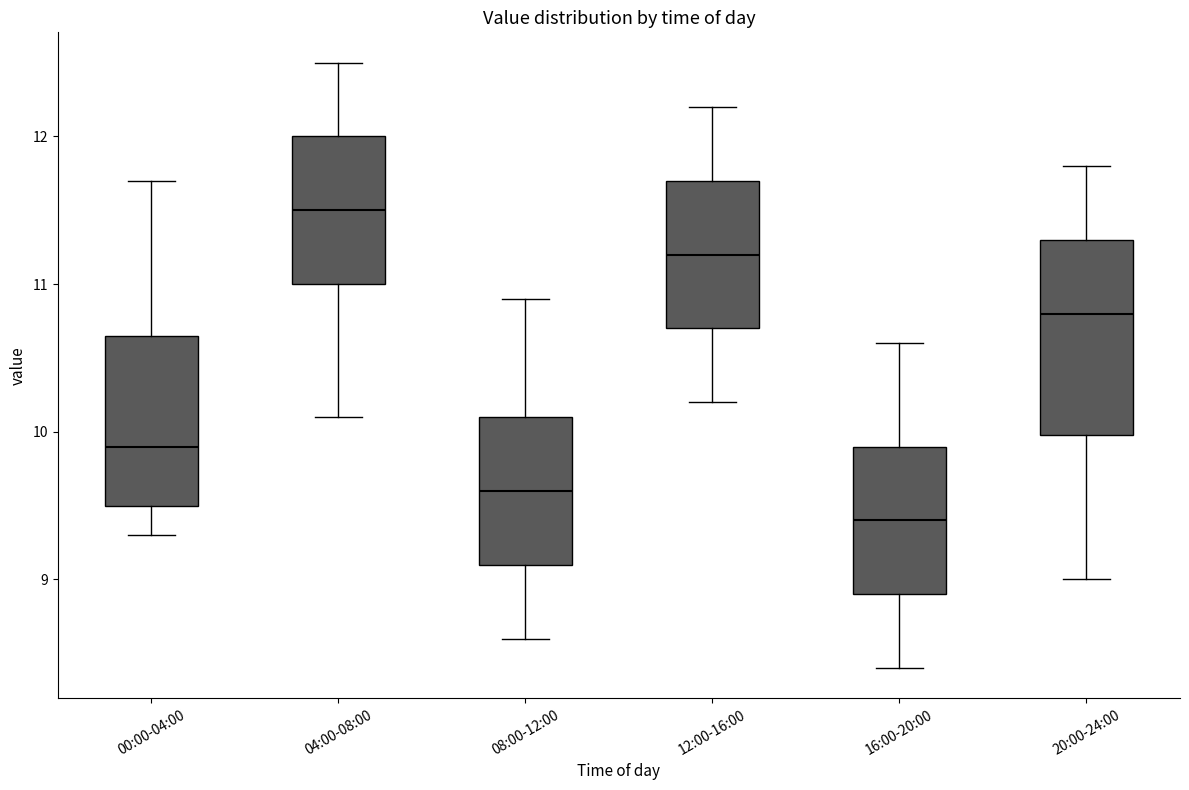

Reading left to right, read every box against the y-axis: the position of its median line, the range the box covers, and the ends of its whiskers. The values are not printed on the chart, so give them approximately, as read against the axis.

00:00-04:00: median 9.9, box 9.5 to 10.7, whiskers 9.3 to 11.7
04:00-08:00: median 11.5, box 11.0 to 12.0, whiskers 10.1 to 12.5
08:00-12:00: median 9.6, box 9.1 to 10.1, whiskers 8.6 to 10.9
12:00-16:00: median 11.2, box 10.7 to 11.7, whiskers 10.2 to 12.2
16:00-20:00: median 9.4, box 8.9 to 9.9, whiskers 8.4 to 10.6
20:00-24:00: median 10.8, box 10.0 to 11.3, whiskers 9.0 to 11.8